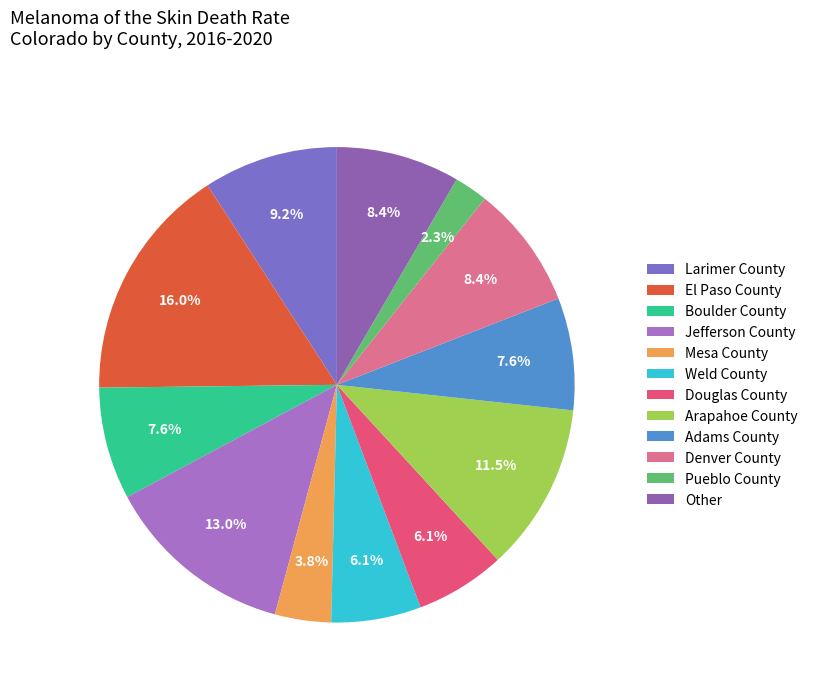

Between Jefferson County and Boulder County, which is larger?

Jefferson County